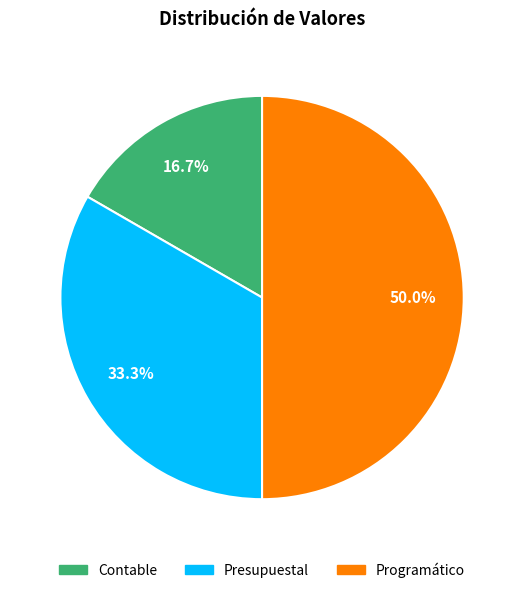

To the nearest percent, what portion does Presupuestal represent?

33%